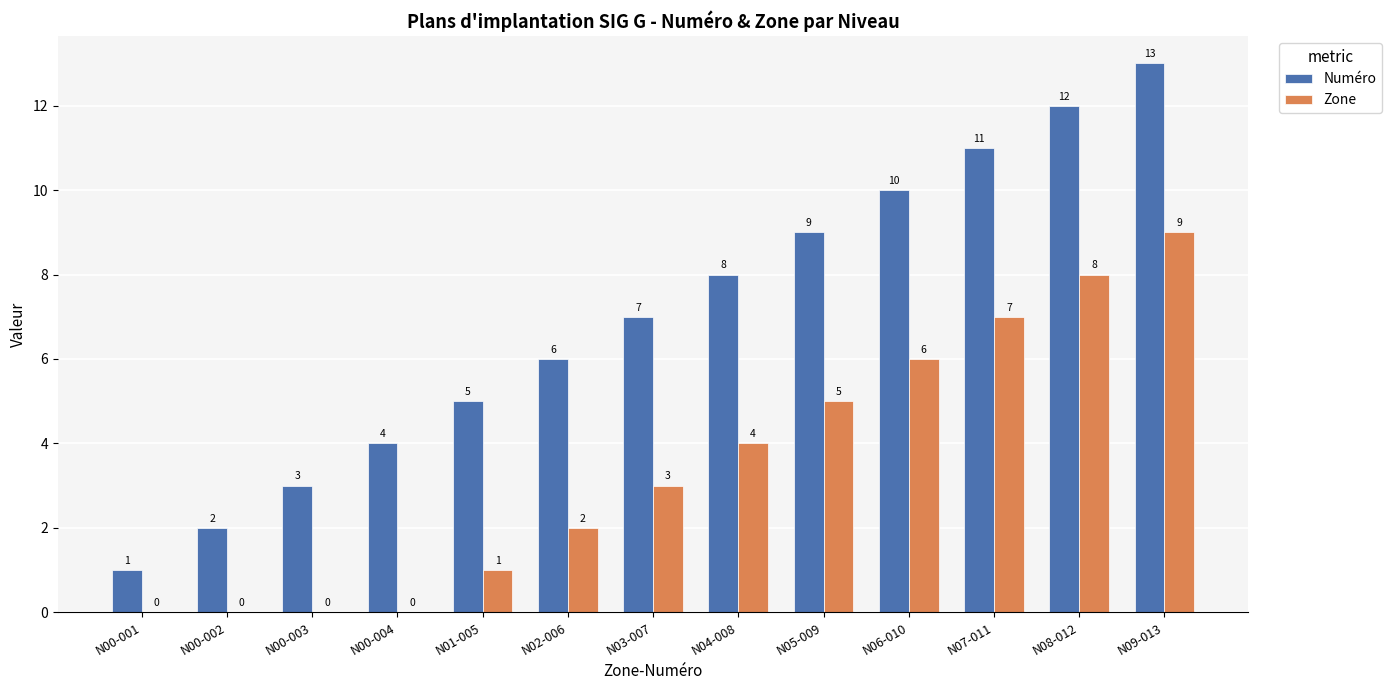

Count the number of categories in the chart.

13